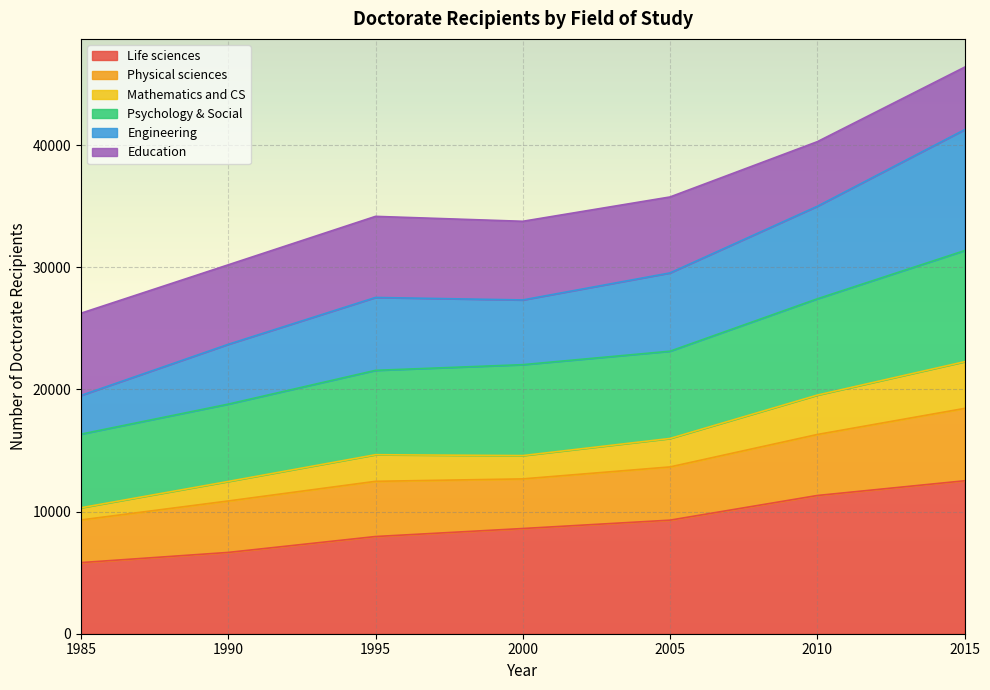

At which category is the sum across all series the highest?

2015